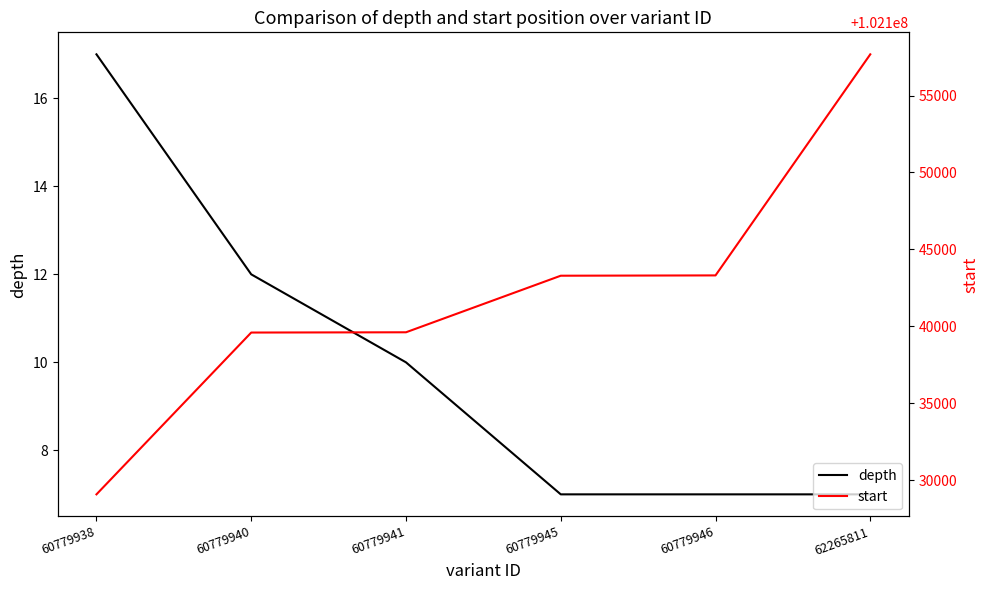

The start series shows 41008314 at 62265811. True or false?

False